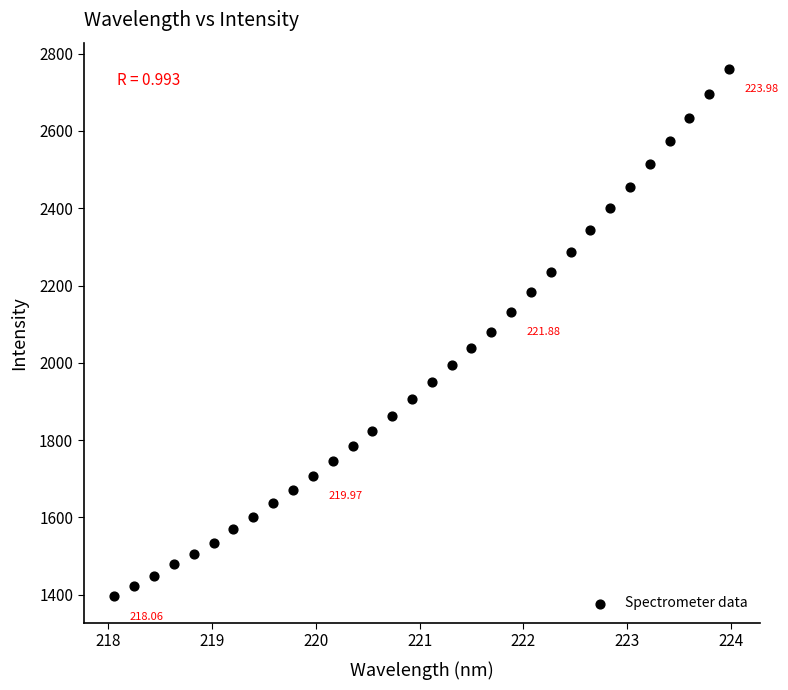

What is the range of X values (max minus min)?

5.9